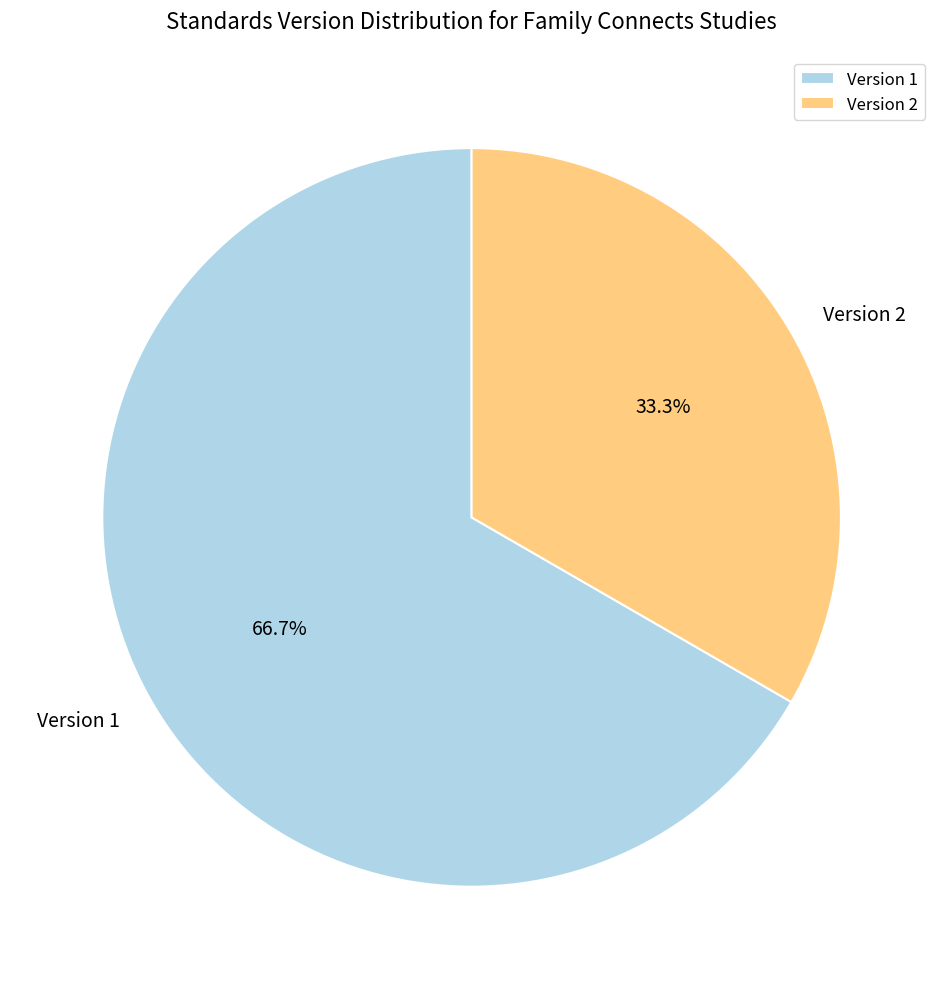

How many segments does this pie chart have?

2